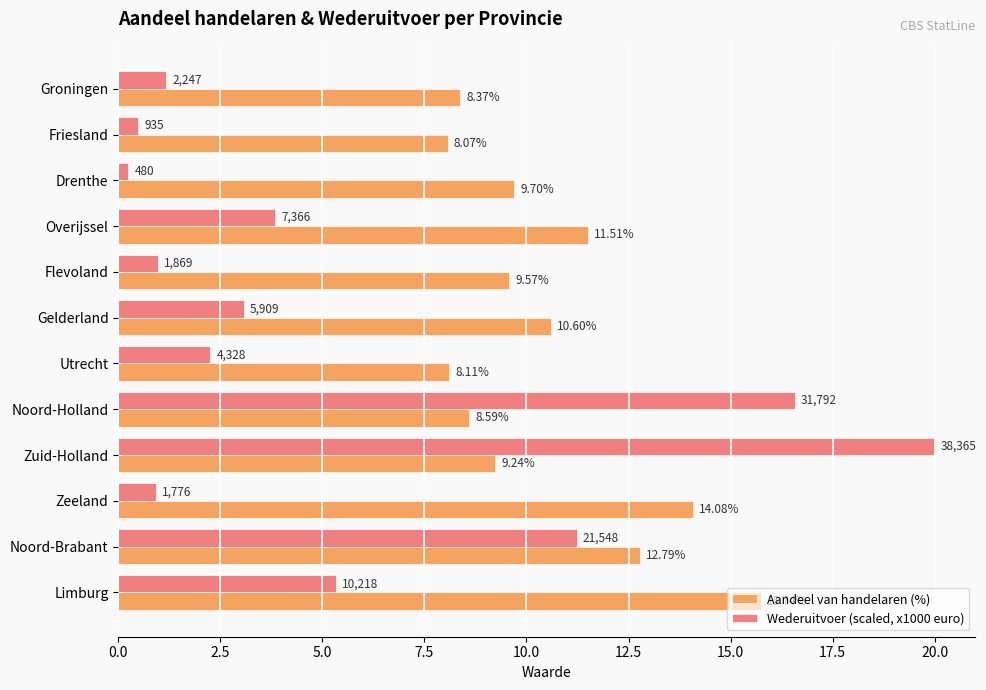

What is the difference between the maximum and minimum values in the Aandeel van handelaren (%) series?

7.7